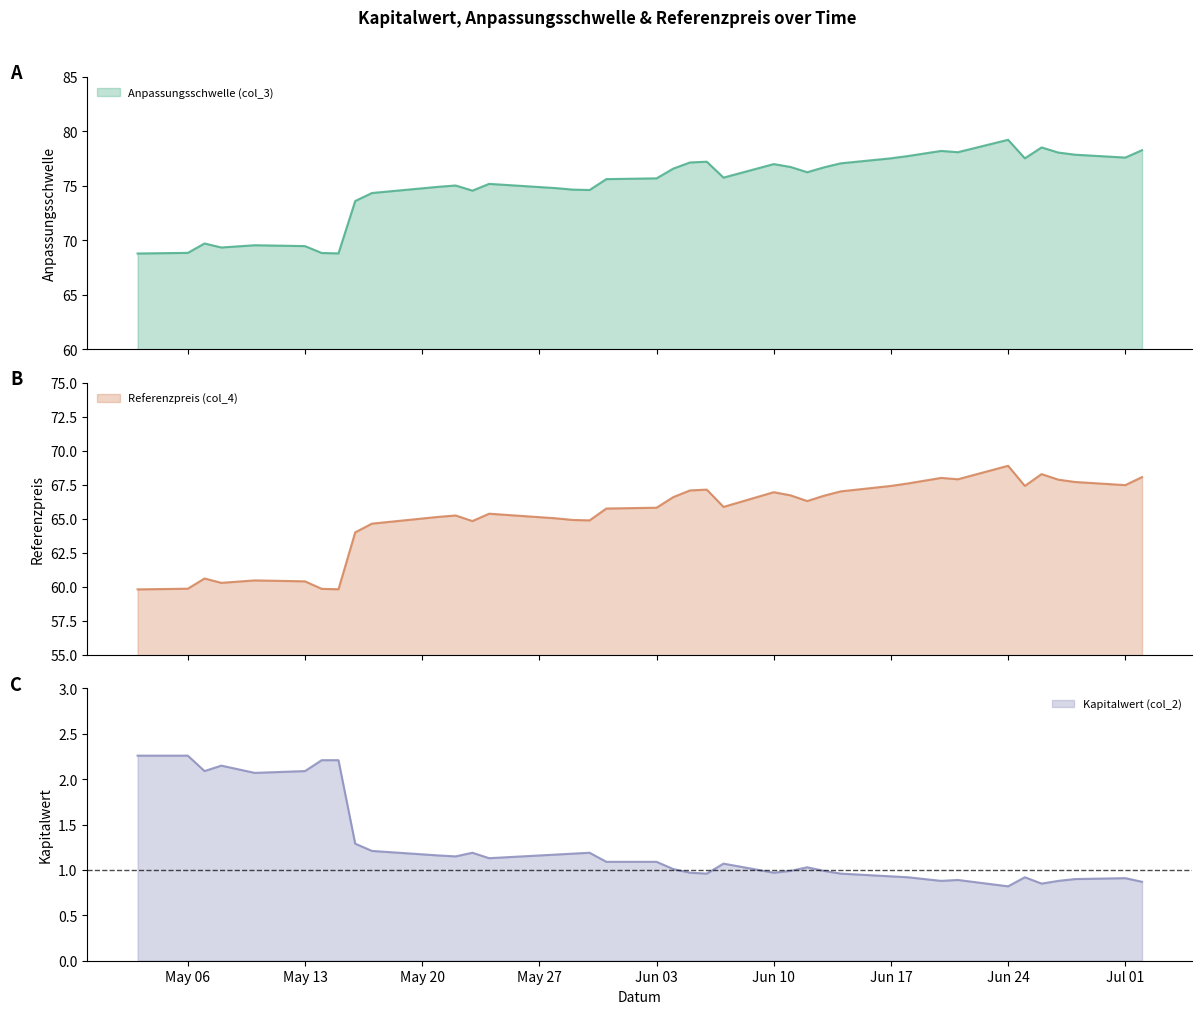

Is it true that Kapitalwert (col_2) equals 0.5 at May 13?

False